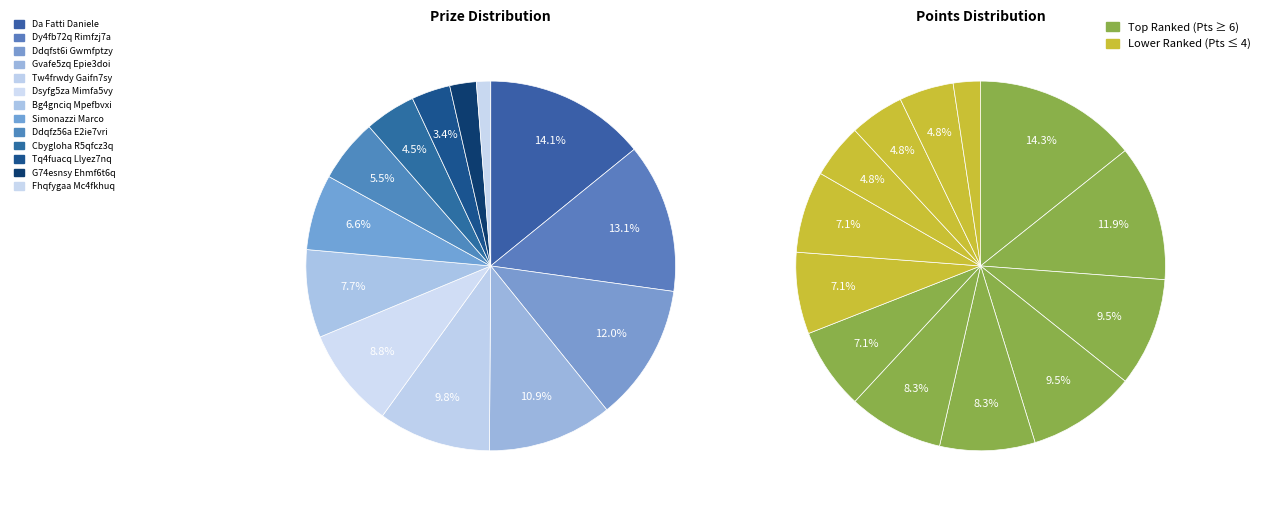

To the nearest percent, what percentage of the pie is Fhqfygaa Mc4fkhuq?

1%